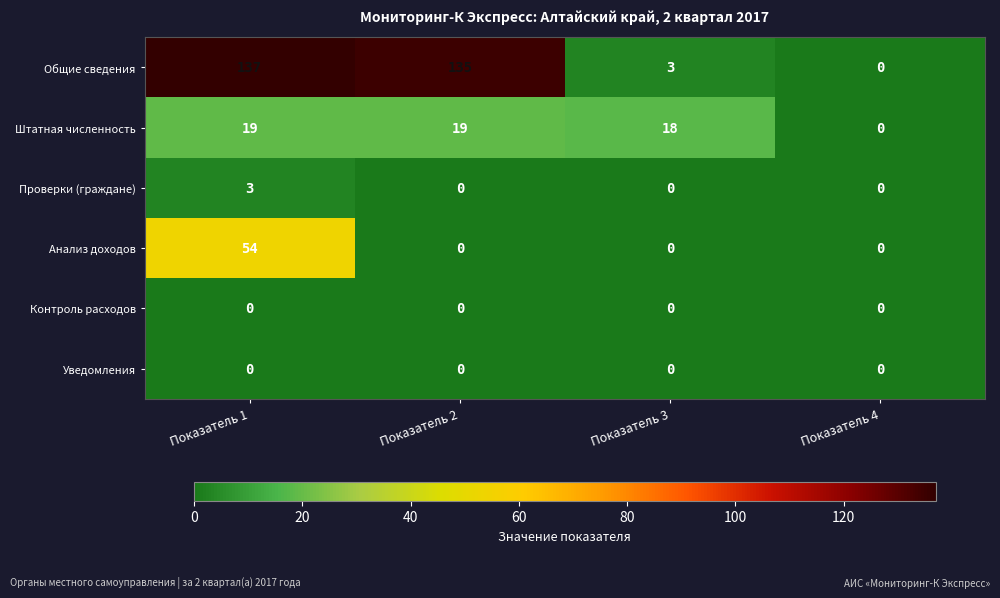

Reading left to right, transcribe all the data shown in this chart.

Общие сведения: 137	135	3	0
Штатная численность: 19	19	18	0
Проверки (граждане): 3	0	0	0
Анализ доходов: 54	0	0	0
Контроль расходов: 0	0	0	0
Уведомления: 0	0	0	0